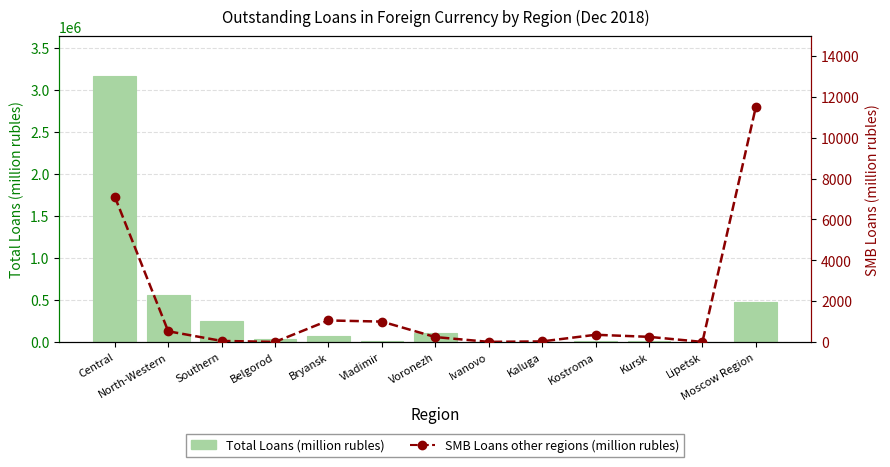

What is the difference between the second highest and minimum values in the SMB Loans other regions (million rubles) series?

7114